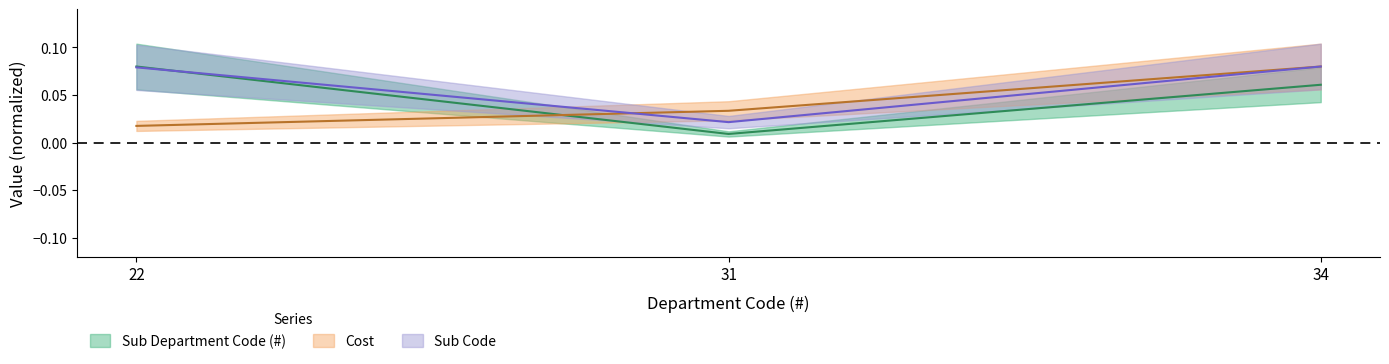

Which series has the largest range (max minus min)?

Sub Department Code (#)